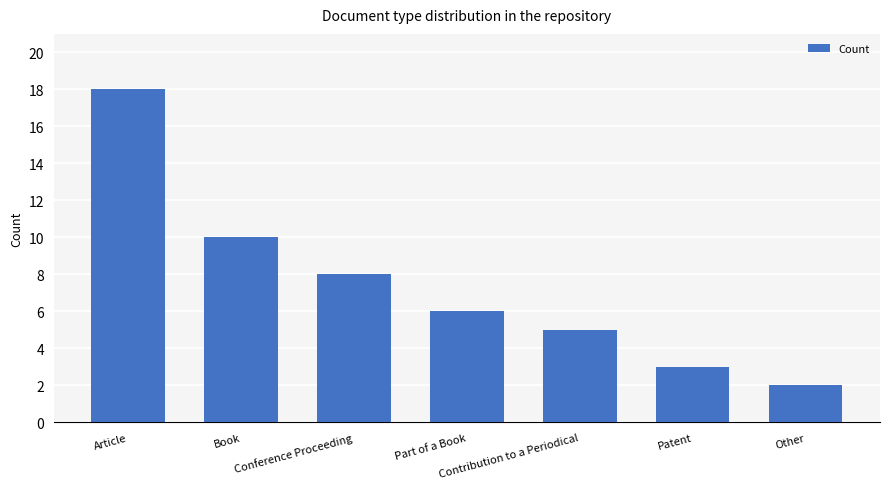

Which category has the highest value across all series?

Article